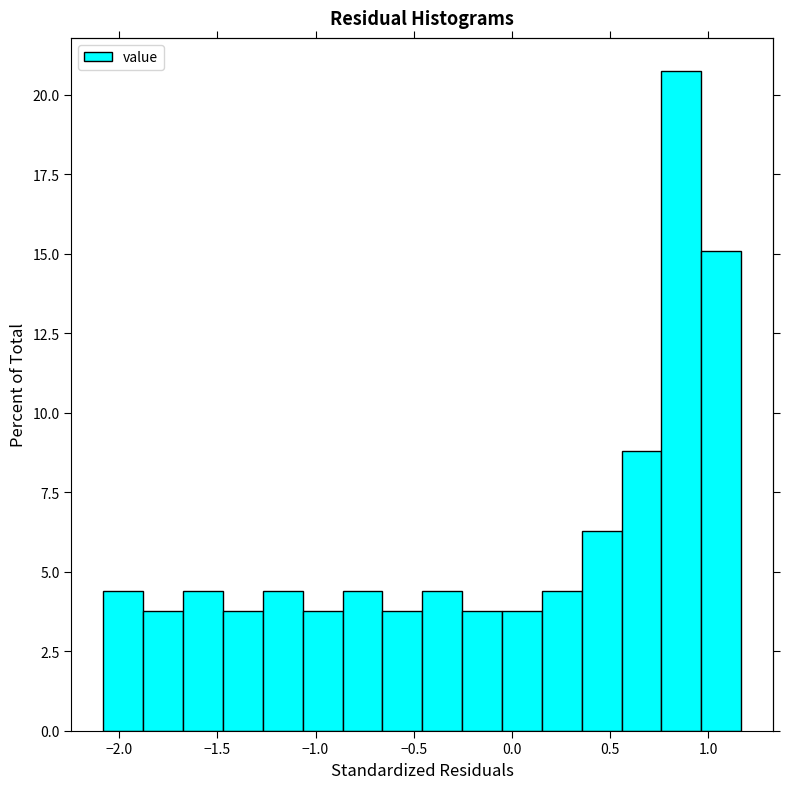

What is the height of the bar covering 0.35 to 0.55 on the x-axis? Neither the bar edges nor the heights are printed on the chart, so give them approximately, as read against the axes.

6.5